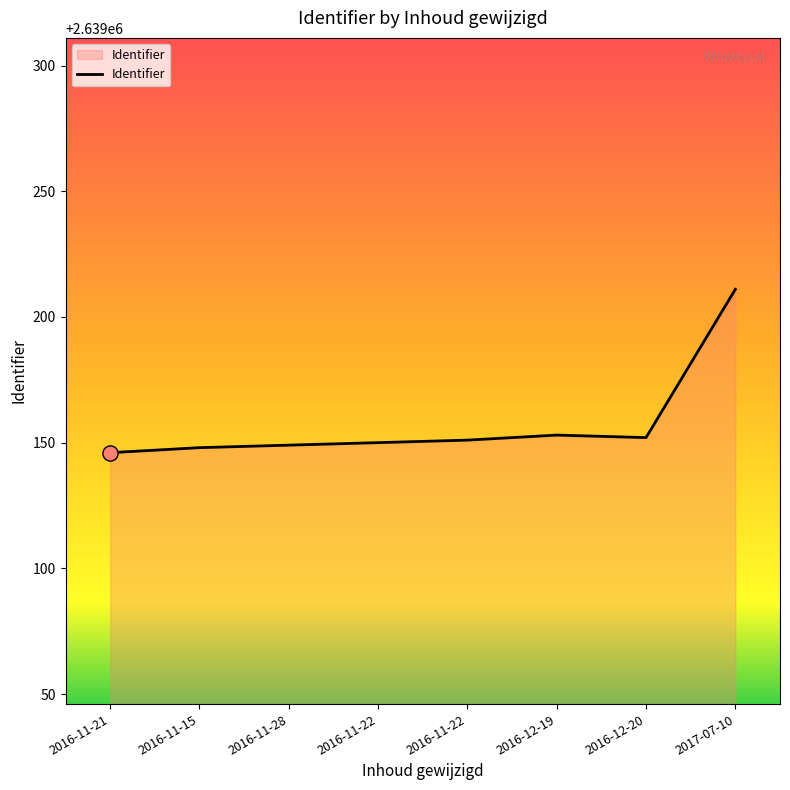

How many lines are shown in the chart?

1